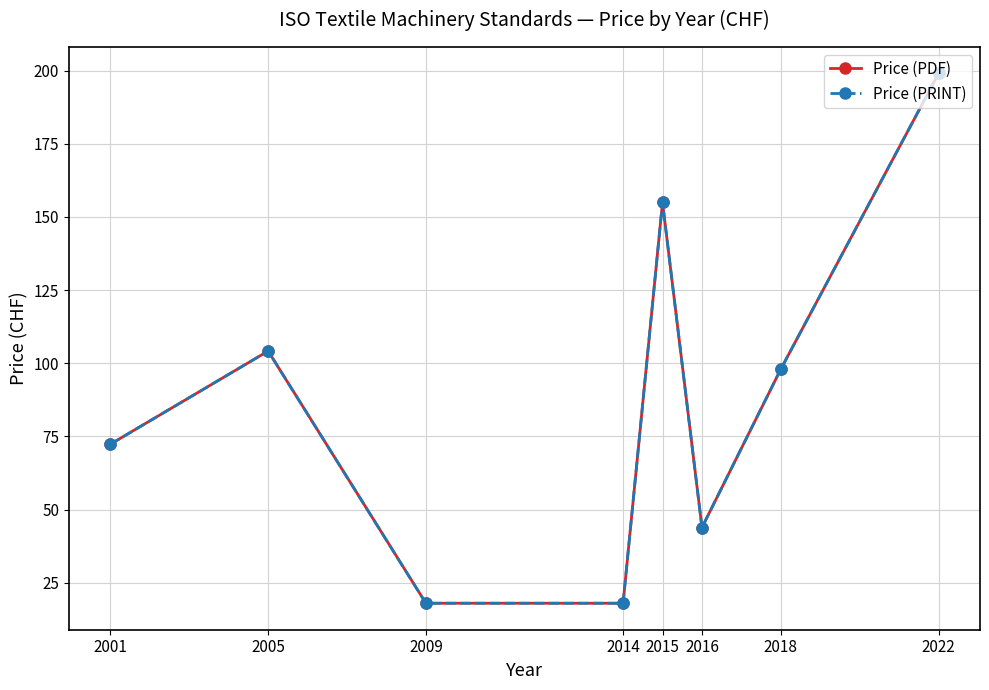

At which label does Price (PRINT) reach its minimum?

2009